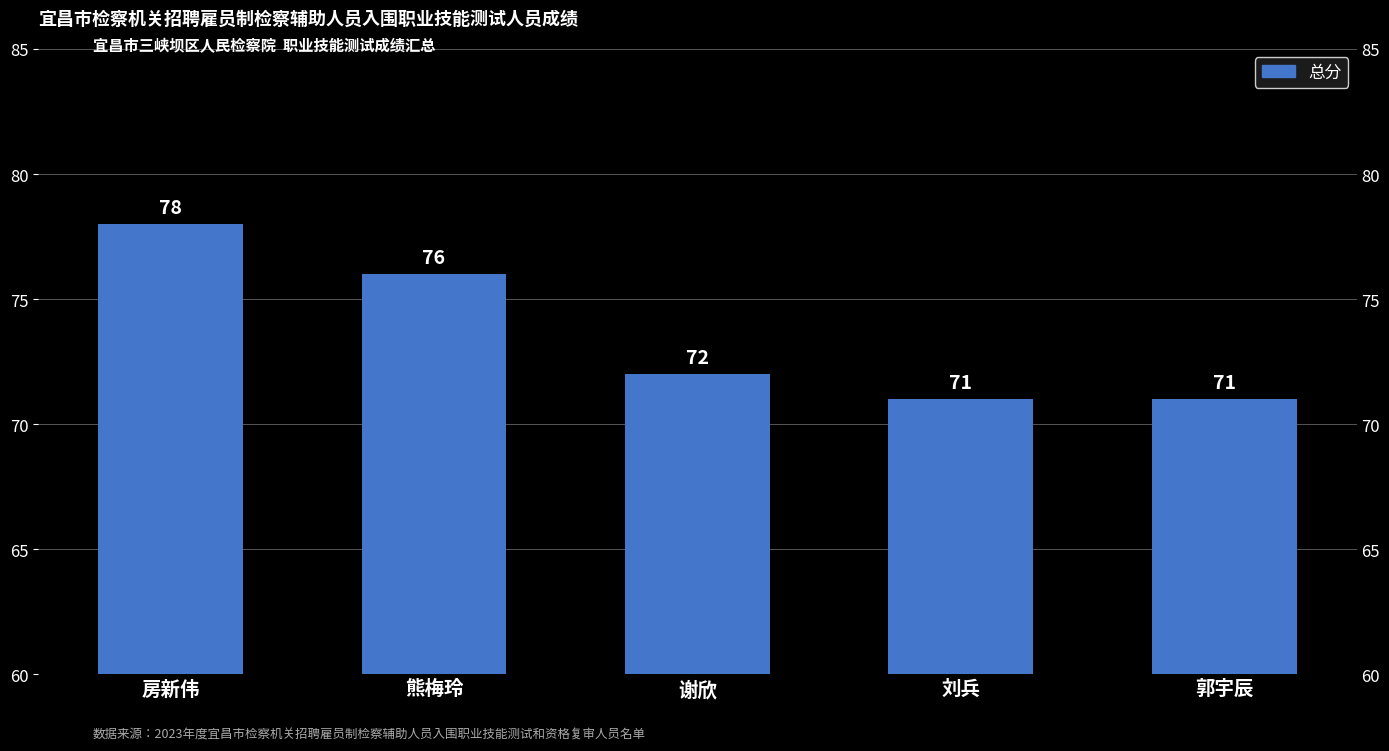

Where does the data first go above 72?

房新伟